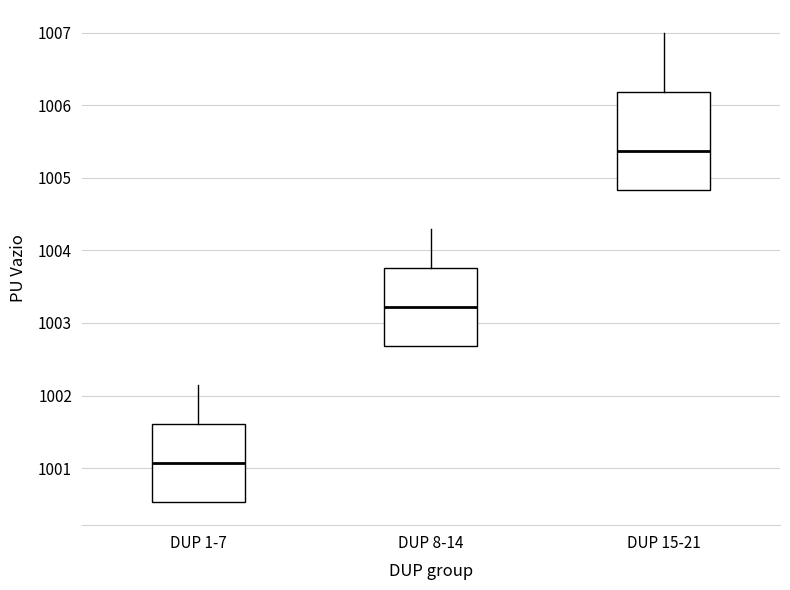

Reading left to right, read every box against the y-axis: the position of its median line, the range the box covers, and the ends of its whiskers. The values are not printed on the chart, so give them approximately, as read against the axis.

DUP 1-7: median 1001.1, box 1000.5 to 1001.6, whiskers 1000.5 to 1002.1
DUP 8-14: median 1003.2, box 1002.7 to 1003.8, whiskers 1002.7 to 1004.3
DUP 15-21: median 1005.4, box 1004.8 to 1006.2, whiskers 1004.8 to 1007.0